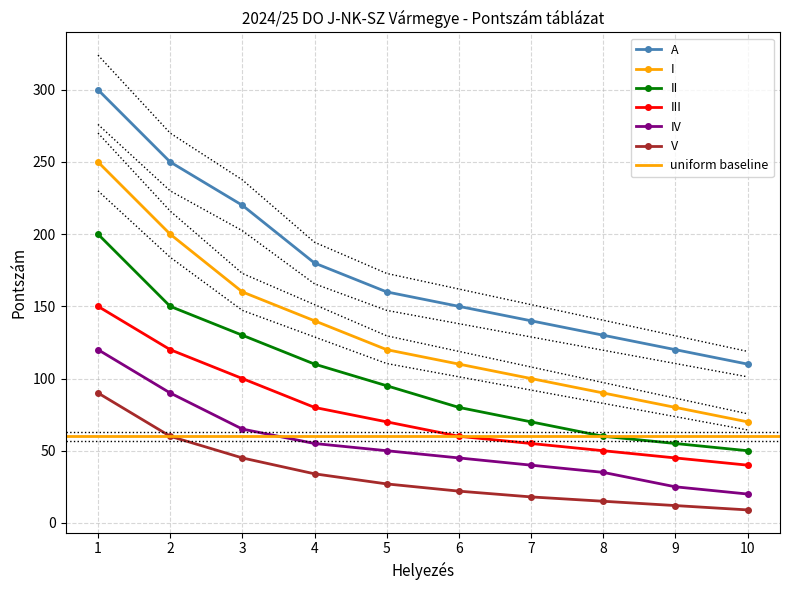

Is it true that II equals 75.7 at 9?

False